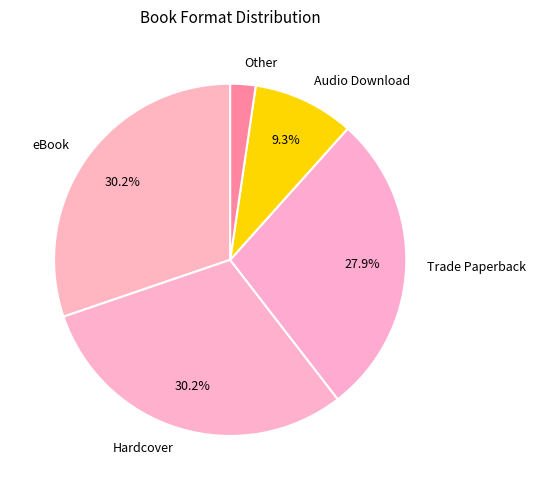

How much of the chart is everything except Hardcover?

69.8%